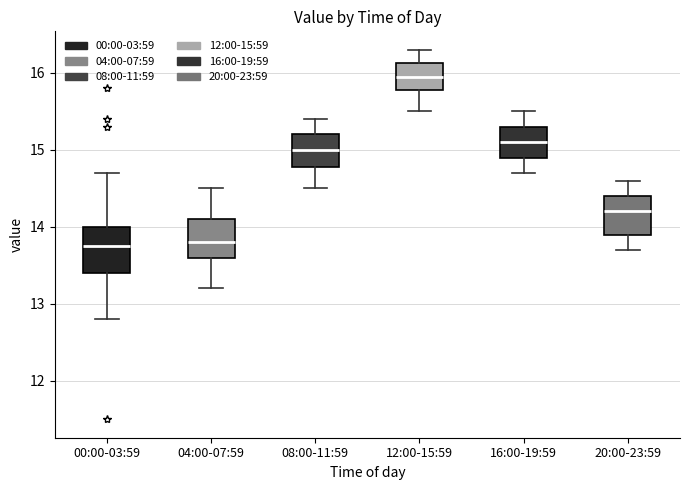

Reading left to right, read every box against the y-axis: the position of its median line, the range the box covers, and the ends of its whiskers. The values are not printed on the chart, so give them approximately, as read against the axis.

00:00-03:59: median 13.8, box 13.4 to 14.0, whiskers 12.8 to 14.7
04:00-07:59: median 13.8, box 13.6 to 14.1, whiskers 13.2 to 14.5
08:00-11:59: median 15.0, box 14.8 to 15.2, whiskers 14.5 to 15.4
12:00-15:59: median 16.0, box 15.8 to 16.1, whiskers 15.5 to 16.3
16:00-19:59: median 15.1, box 14.9 to 15.3, whiskers 14.7 to 15.5
20:00-23:59: median 14.2, box 13.9 to 14.4, whiskers 13.7 to 14.6